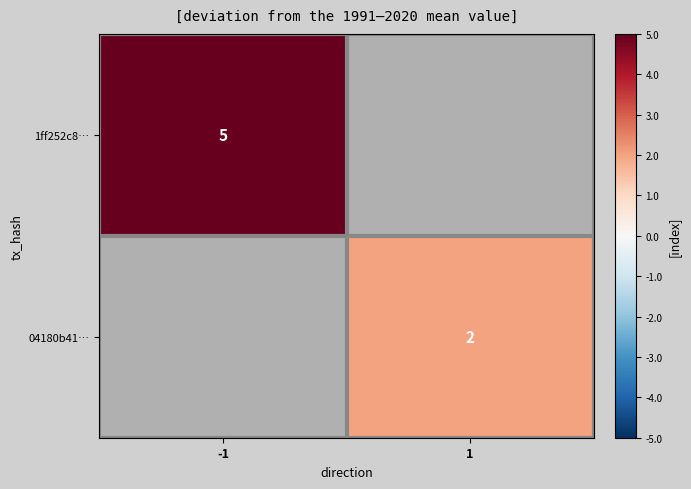

At how many categories does at least one series exceed 2?

1